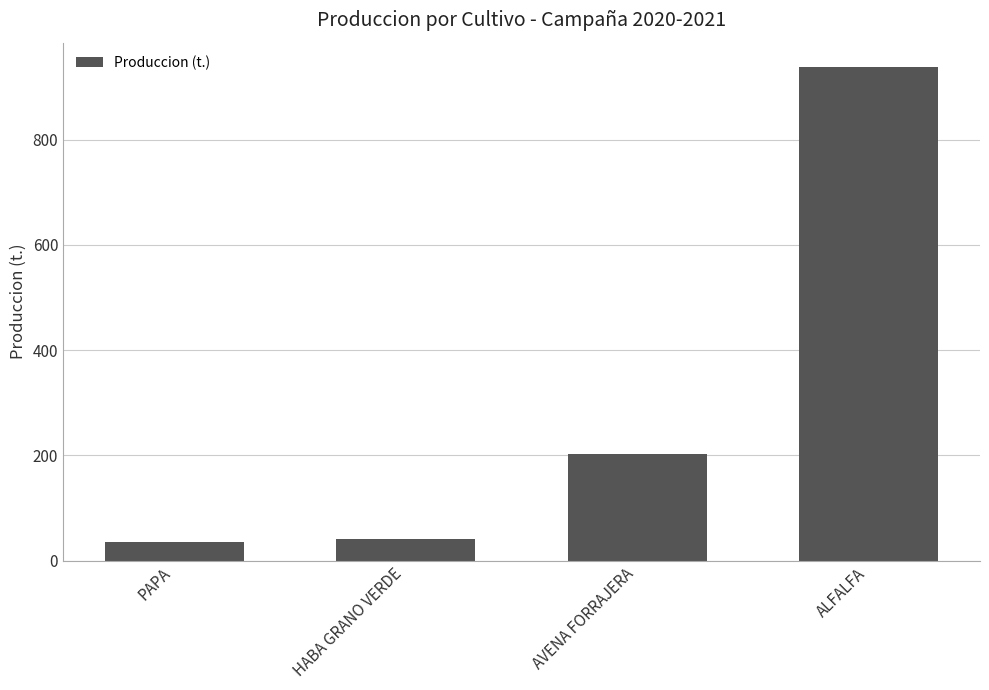

What is the label of the 3rd bar from the right?

HABA GRANO VERDE